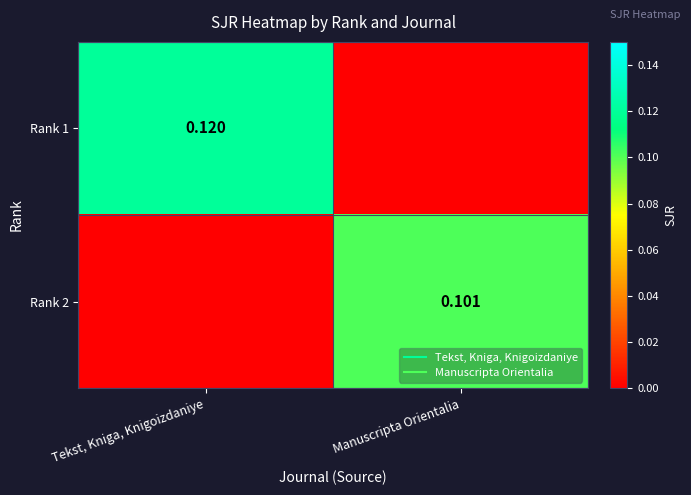

What is the greatest value displayed?

0.1